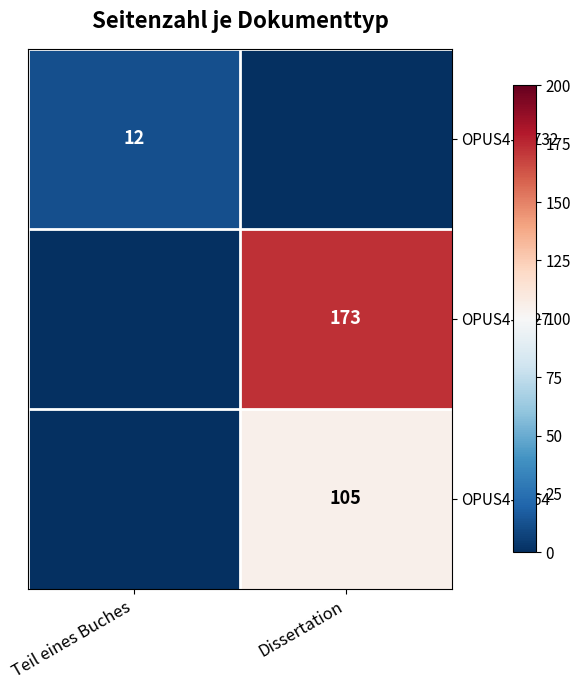

Is it true that OPUS4-41732 equals 20 at Teil eines Buches?

False